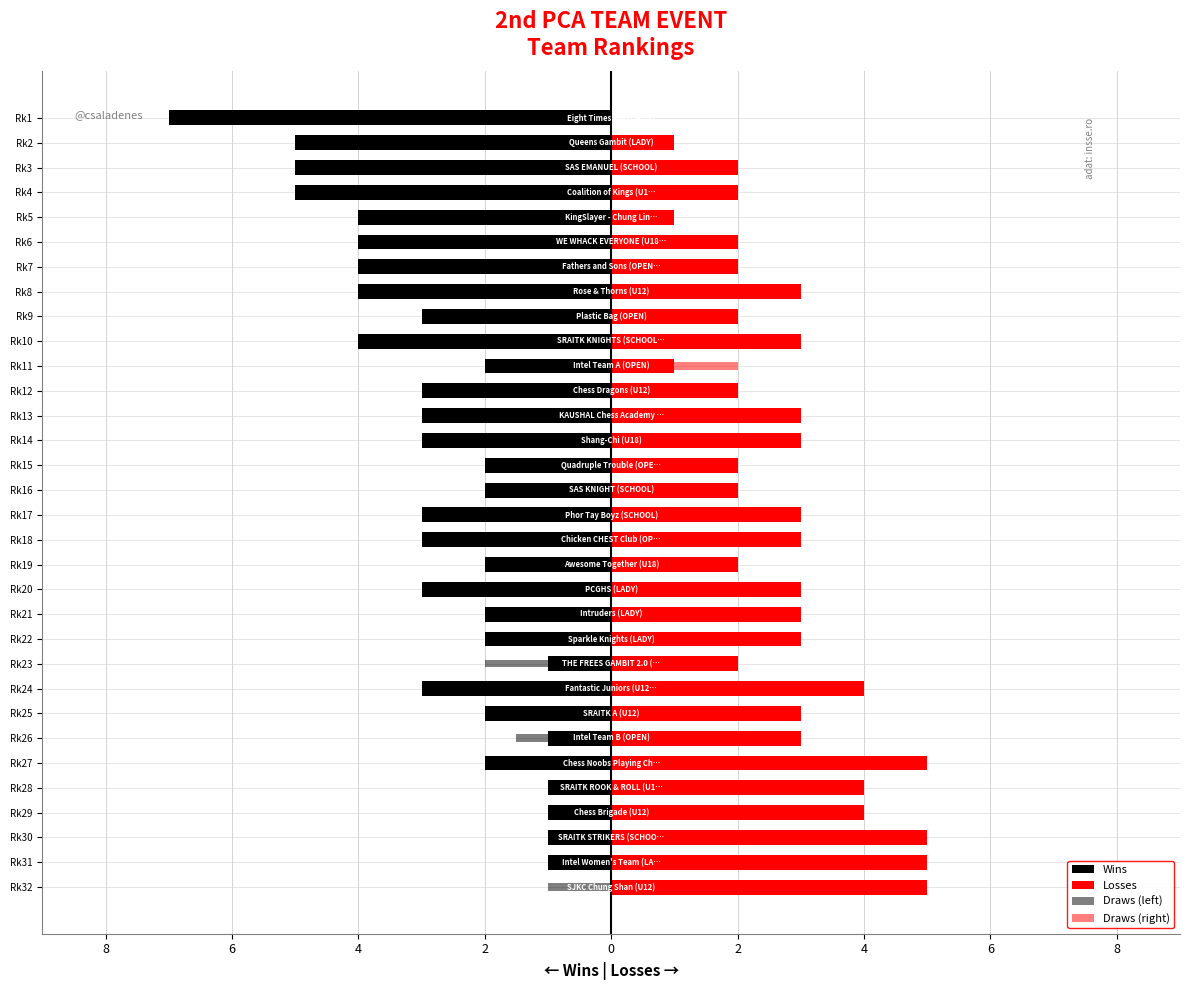

Rank the series at Rk30 from lowest to highest value.

Wins, Draws (left), Draws (right), Losses